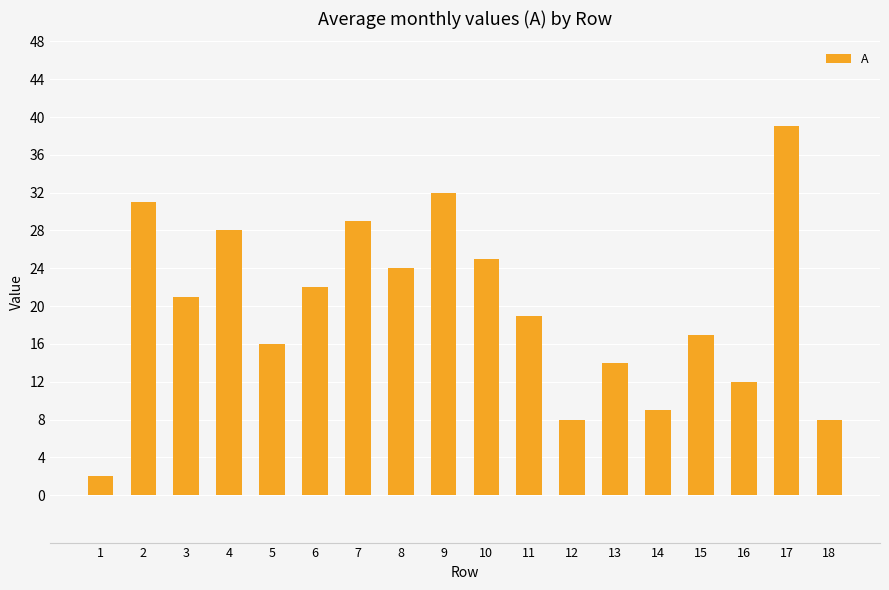

What is the maximum value shown in the chart?

39